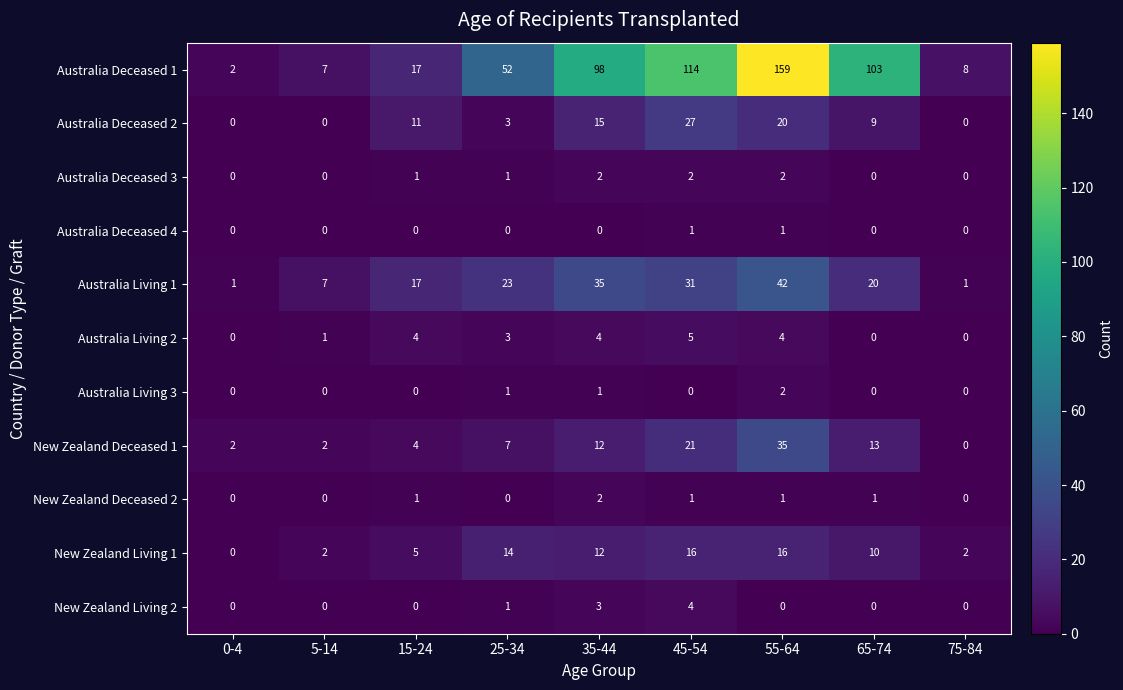

Which series has the largest total across all categories?

Australia Deceased 1